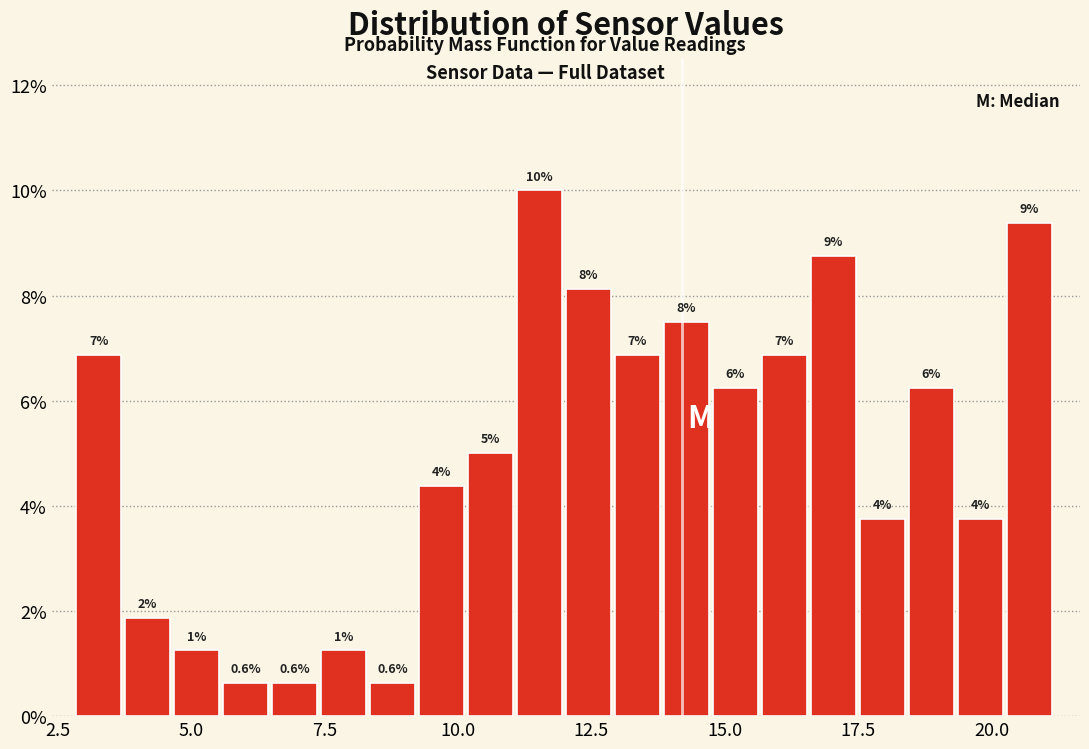

Around what value on the x-axis is the tallest bar? Give the approximate position of its centre, as read against the axis.

11.5